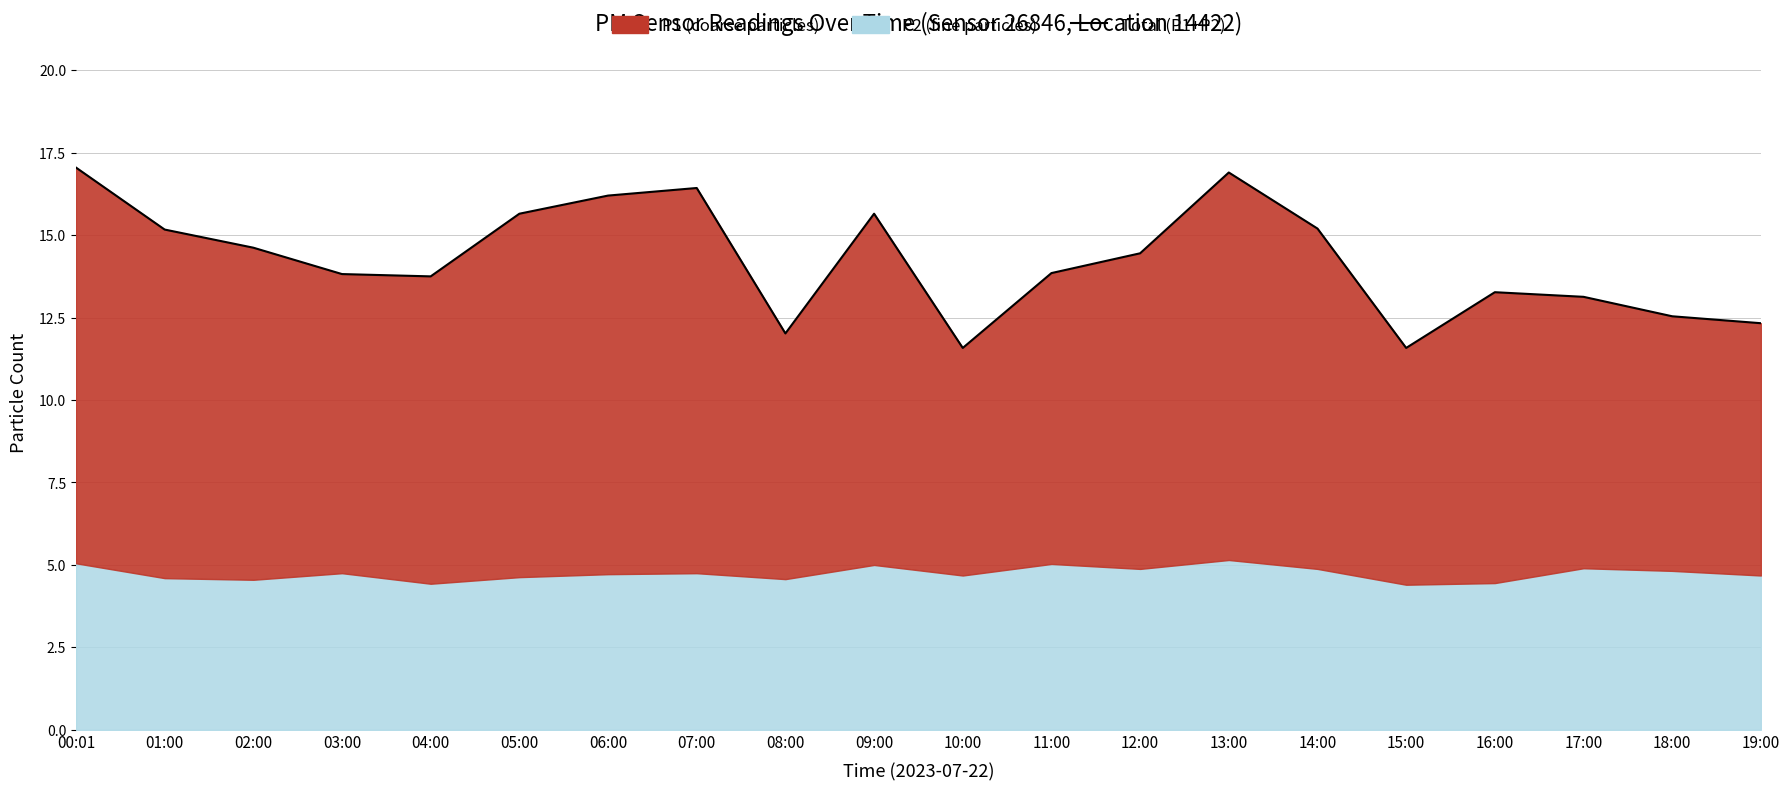

What is the minimum value shown in the chart?

11.6